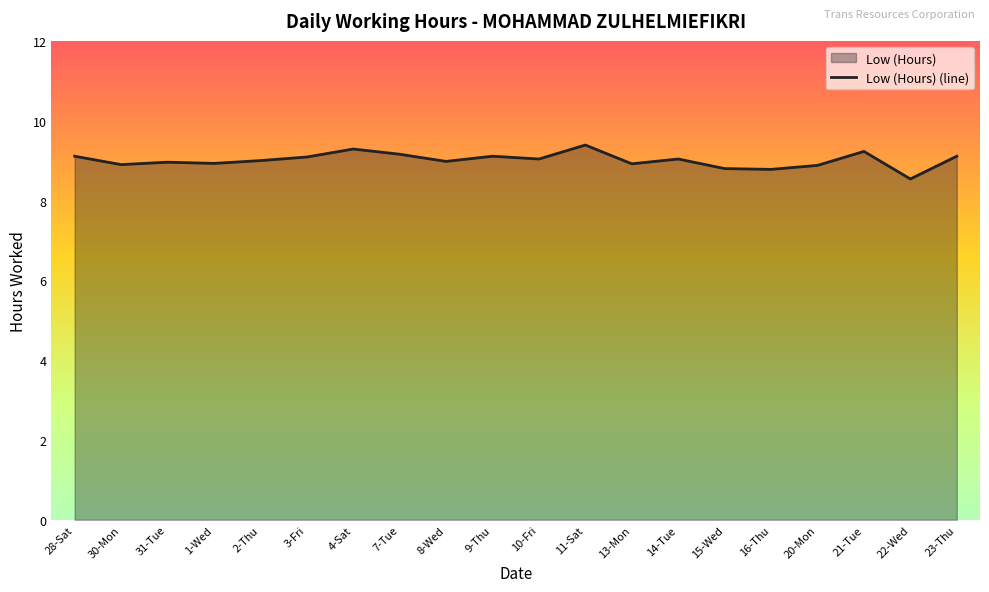

Reading left to right, transcribe all the data shown in this chart.

9.1	8.9	9.0	8.9	9.0	9.1	9.3	9.2	9.0	9.1	9.0	9.4	8.9	9.0	8.8	8.8	8.9	9.2	8.5	9.1